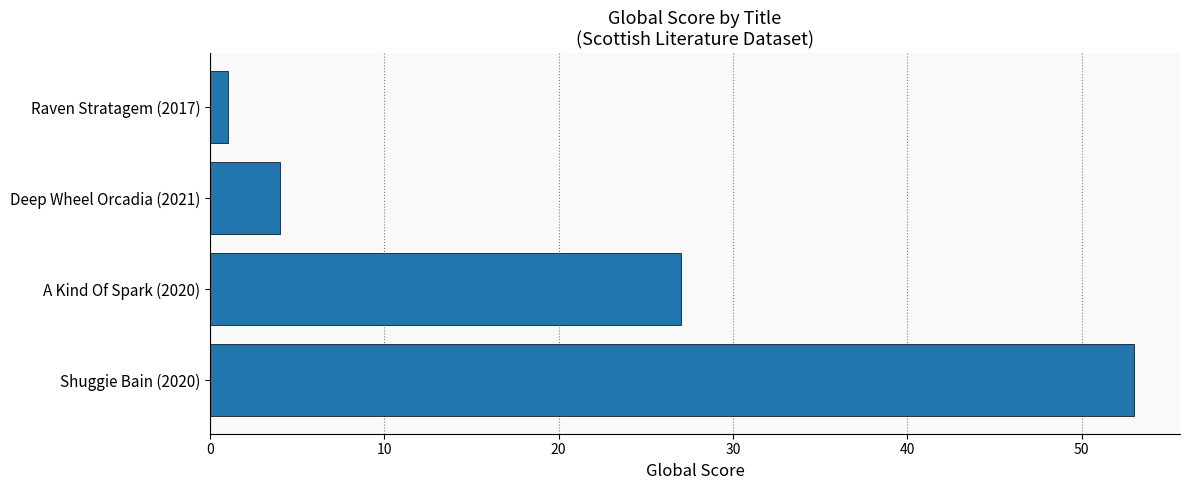

The value at Deep Wheel Orcadia (2021) is 4. True or false?

True